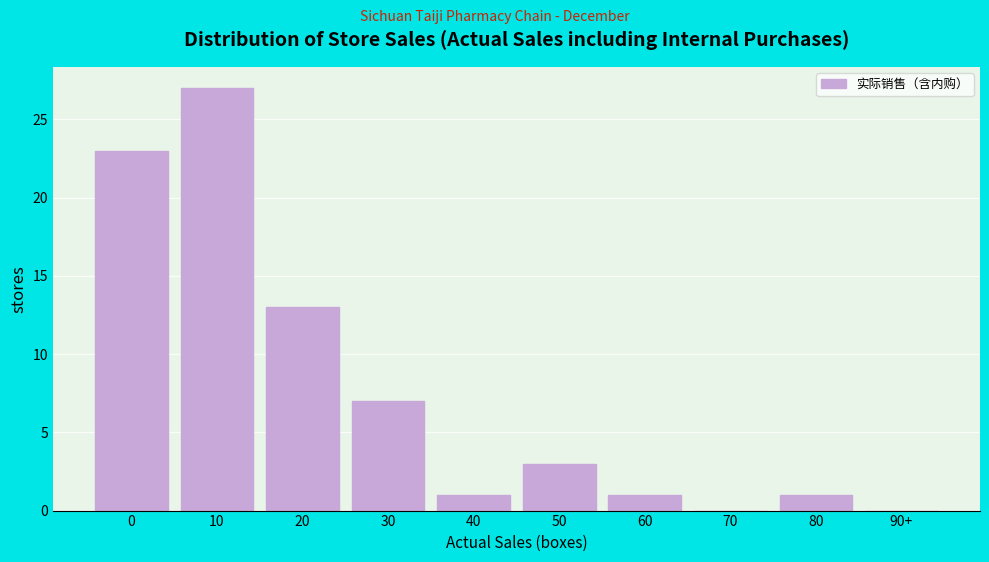

Reading right to left, list all the values displayed in this chart.

90+=0	80=1	70=0	60=1	50=3	40=1	30=7	20=13	10=27	0=23